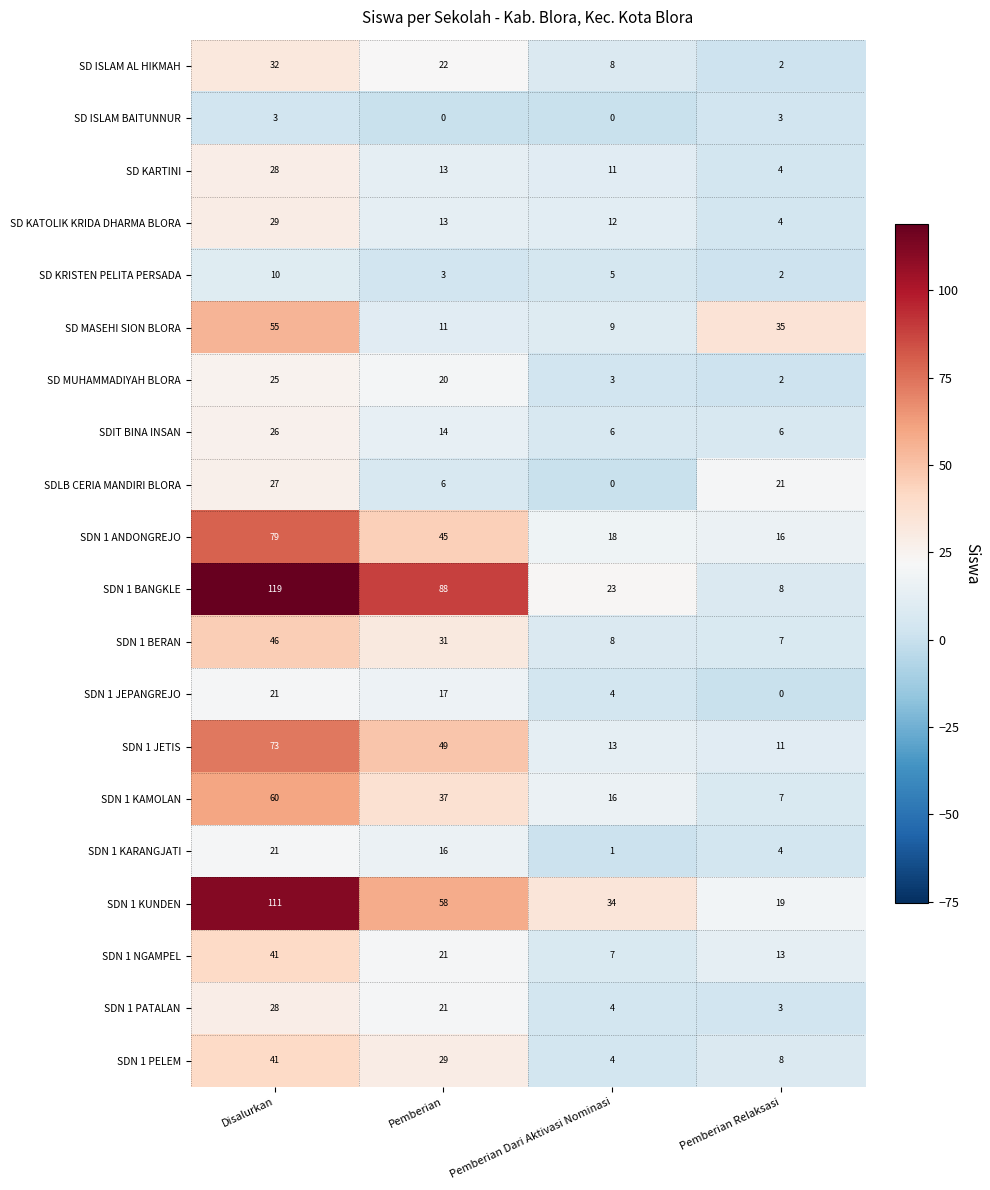

Read the SD KARTINI value at Pemberian.

13